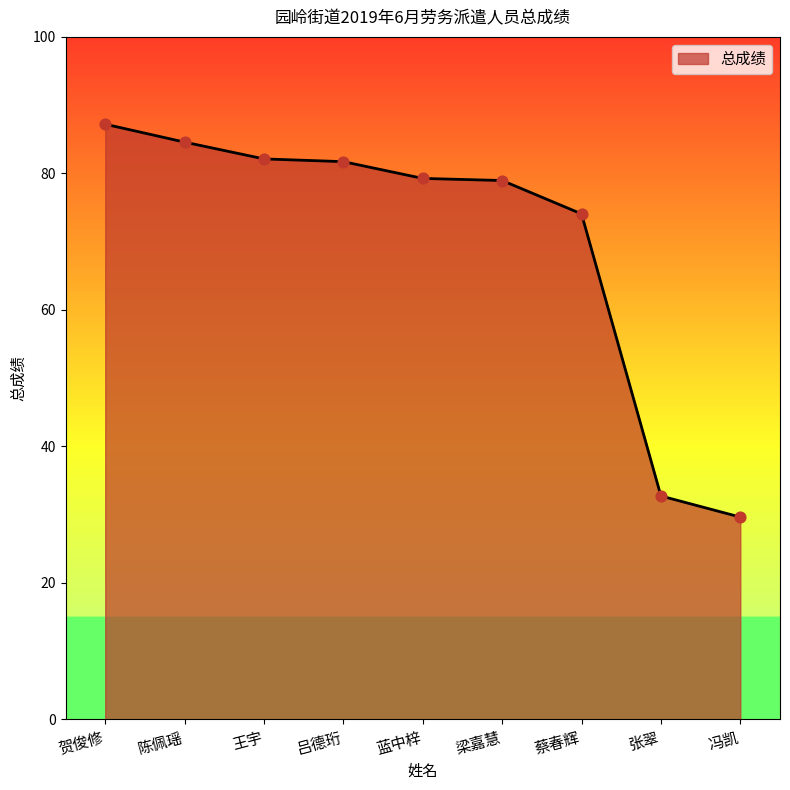

Between 冯凯 and 张翠, which is larger?

张翠